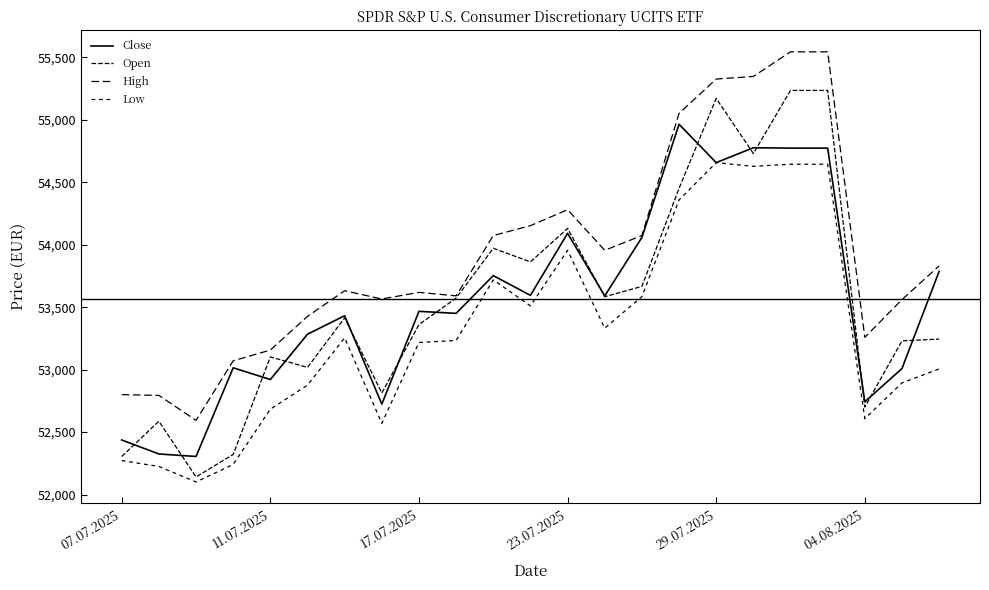

Reading right to left, what are all the values shown in this chart?

Close: 53787	53009	52743	54774	54774	54777	54658	54965	54059	53591	54092	53595	53753	53451	53467	52724	53432	53284	52921	53015	52305	52325	52437
Open: 53245	53231	52701	55236	55236	54731	55172	54452	53667	53584	54131	53863	53972	53573	53361	52813	53415	53018	53102	52321	52141	52587	52305
High: 53831	53561	53259	55545	55545	55348	55327	55052	54074	53956	54281	54153	54074	53591	53619	53566	53632	53427	53157	53071	52594	52794	52800
Low: 53006	52894	52608	54645	54645	54628	54658	54359	53585	53332	53956	53511	53719	53234	53218	52570	53255	52876	52684	52241	52101	52225	52272